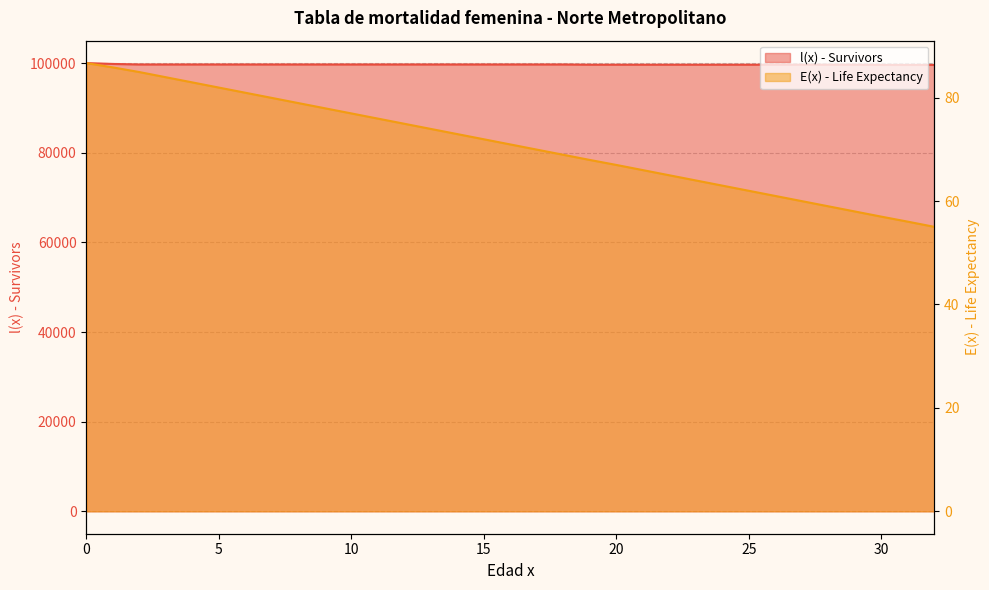

What is the maximum value for l(x) - Survivors?

100000.0